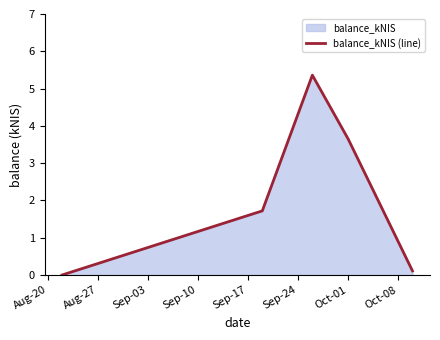

How many interior local peaks (higher than both neighbors) does the data have?

1